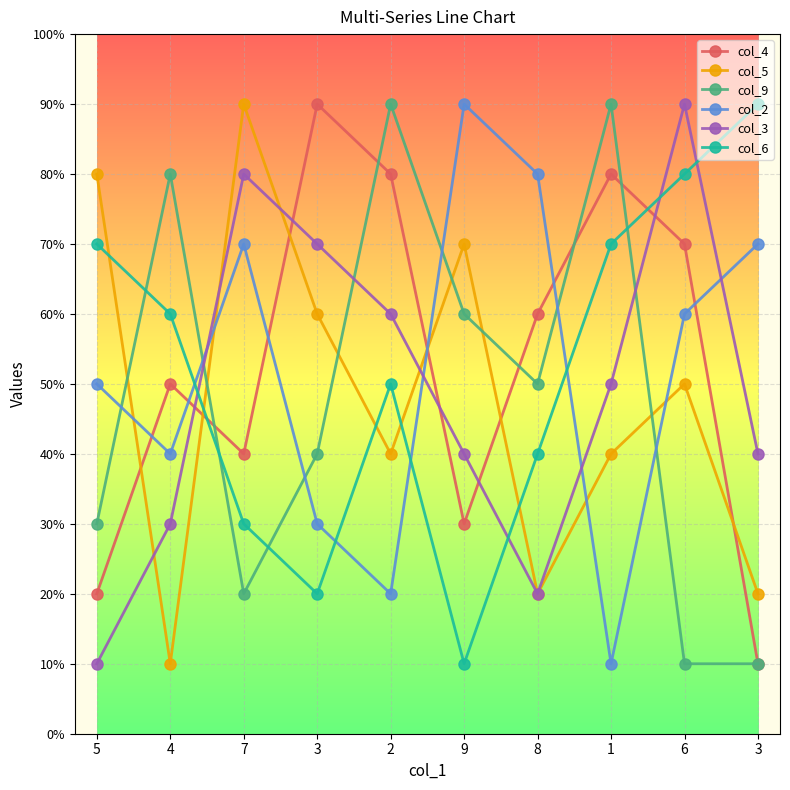

Does the chart have visible grid lines?

Yes